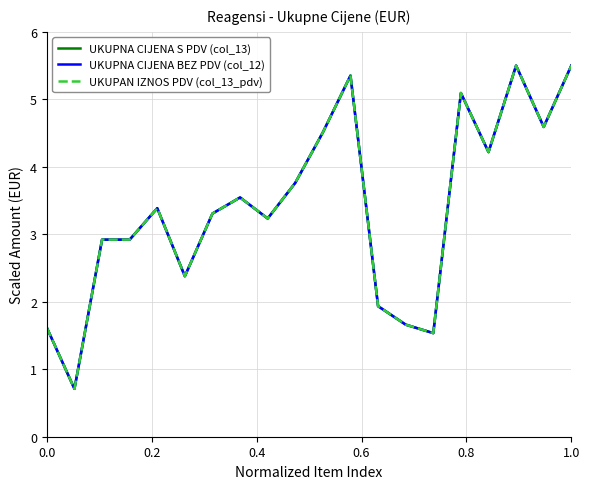

Is this an area chart (filled region under the line)?

No